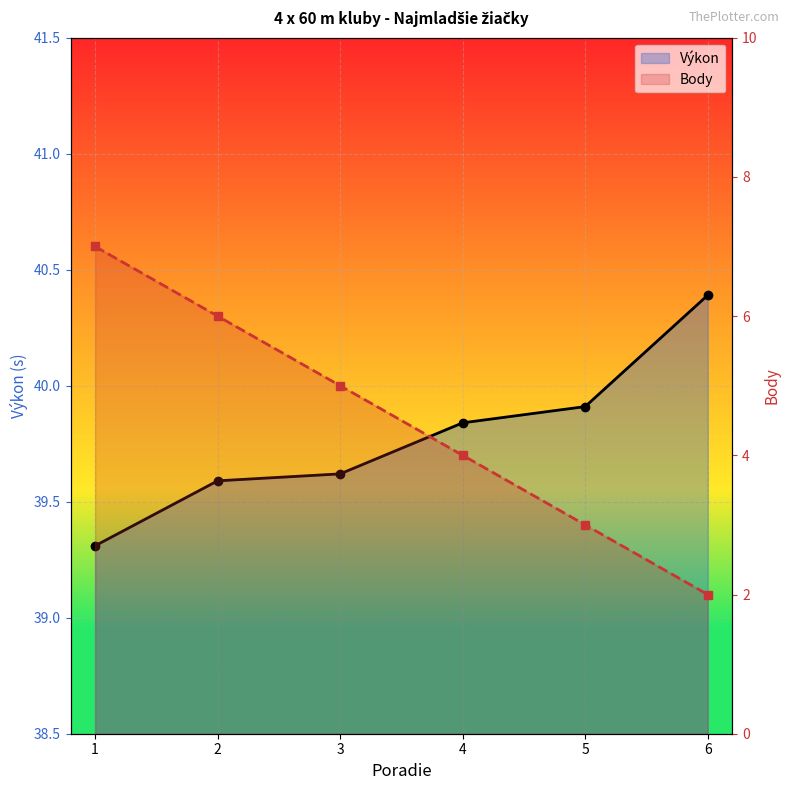

What is the difference between the highest and lowest values at 3?

34.6